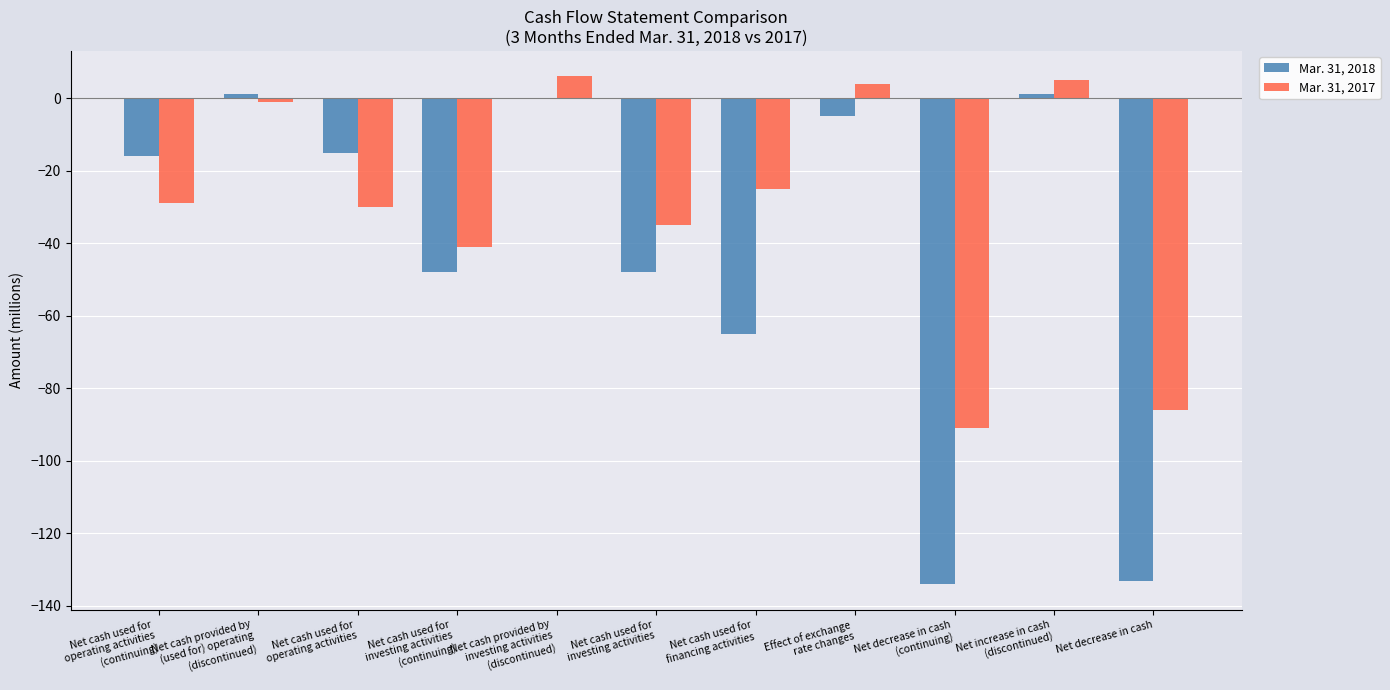

Reading left to right, transcribe all the data shown in this chart.

Mar. 31, 2018: -16	1	-15	-48	0	-48	-65	-5	-134	1	-133
Mar. 31, 2017: -29	-1	-30	-41	6	-35	-25	4	-91	5	-86